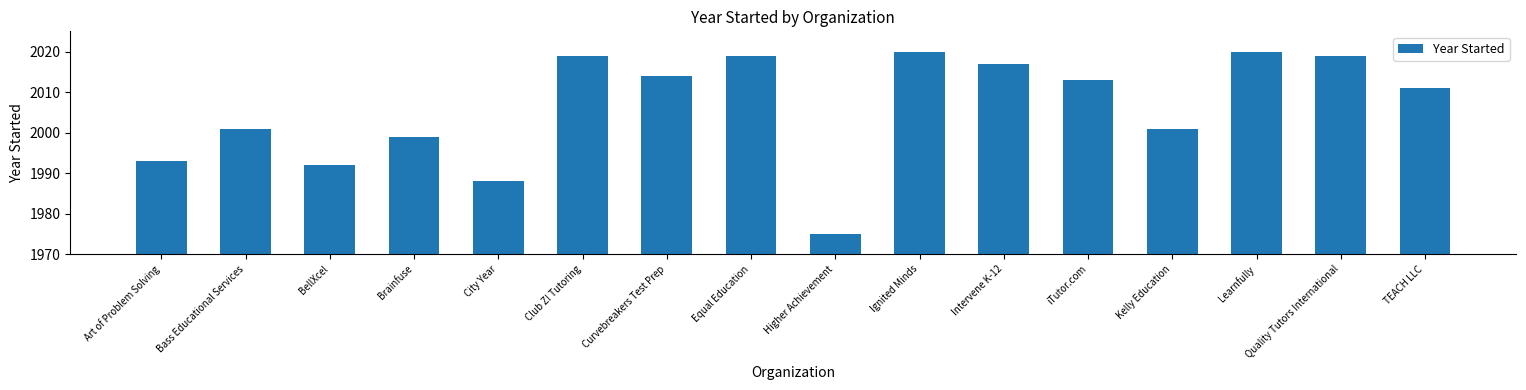

Read the value at Learnfully.

2020